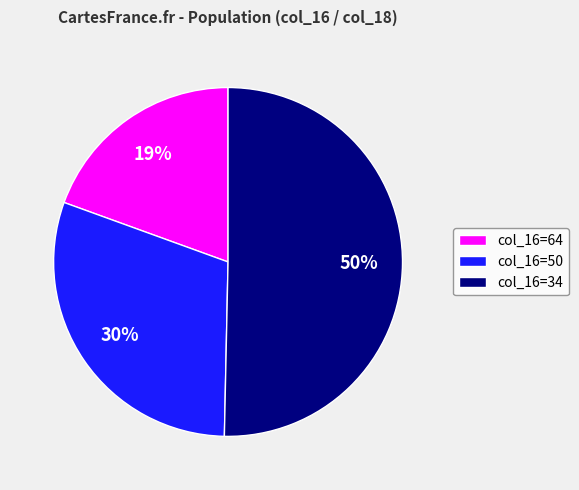

Between col_16=50 and col_16=64, which is larger?

col_16=50